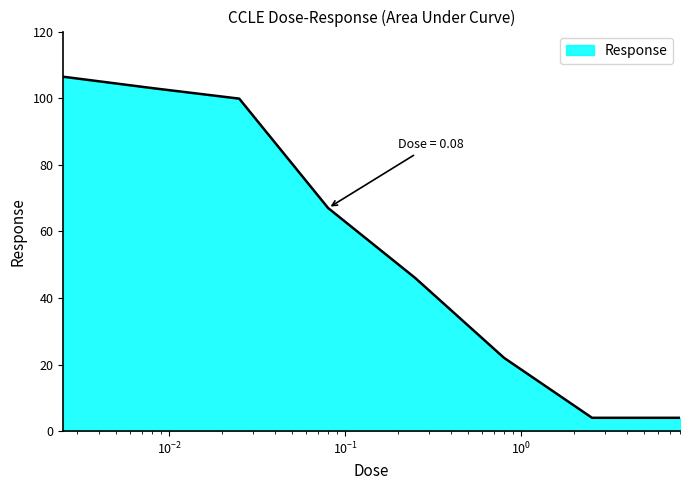

True or false: there are more than 1 points higher than both neighbors.

False